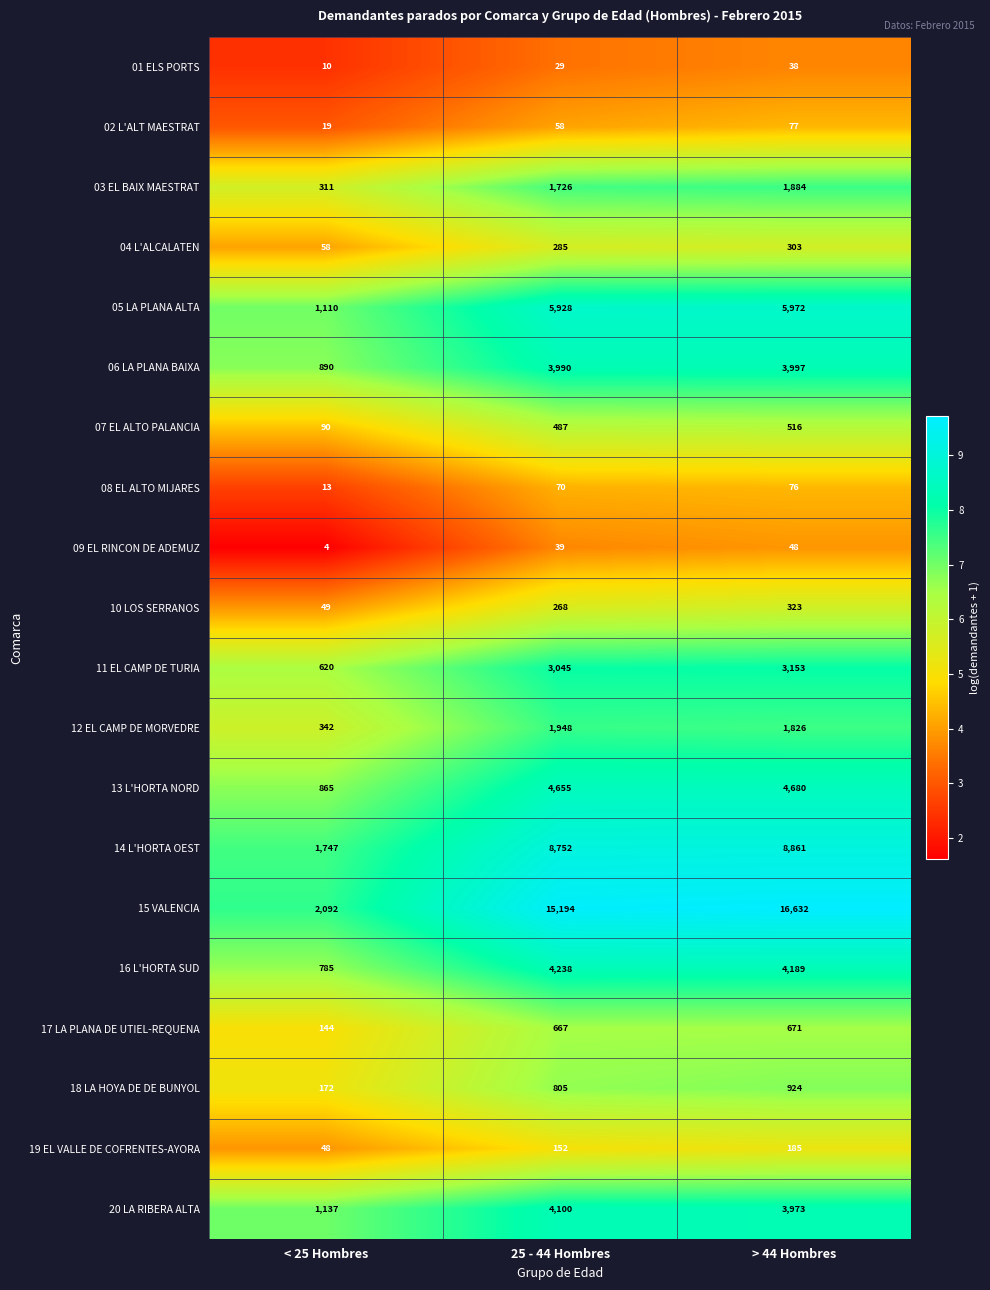

Where is 08 EL ALTO MIJARES nearest to the value 44?

25 - 44 Hombres